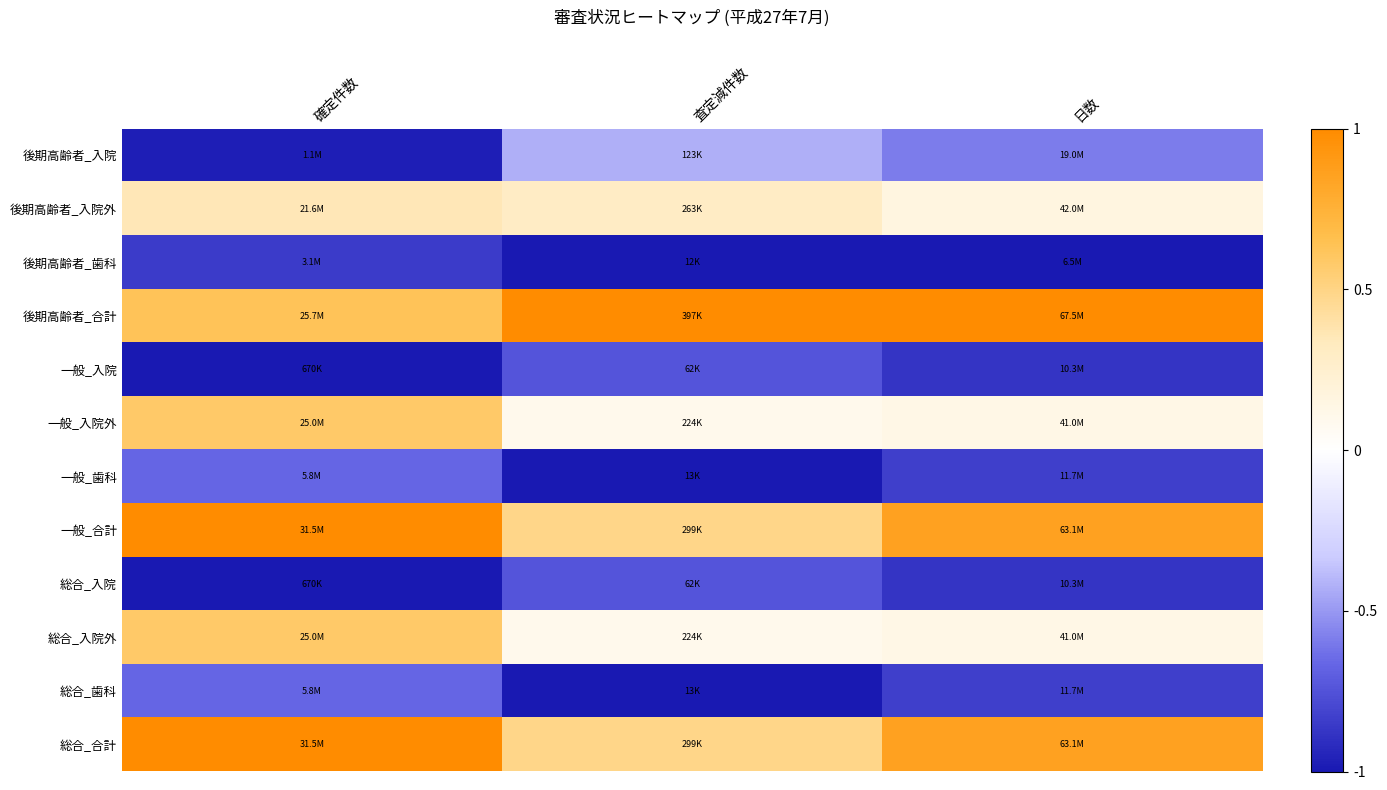

What is the difference between the highest and lowest values at 日数?

2.0